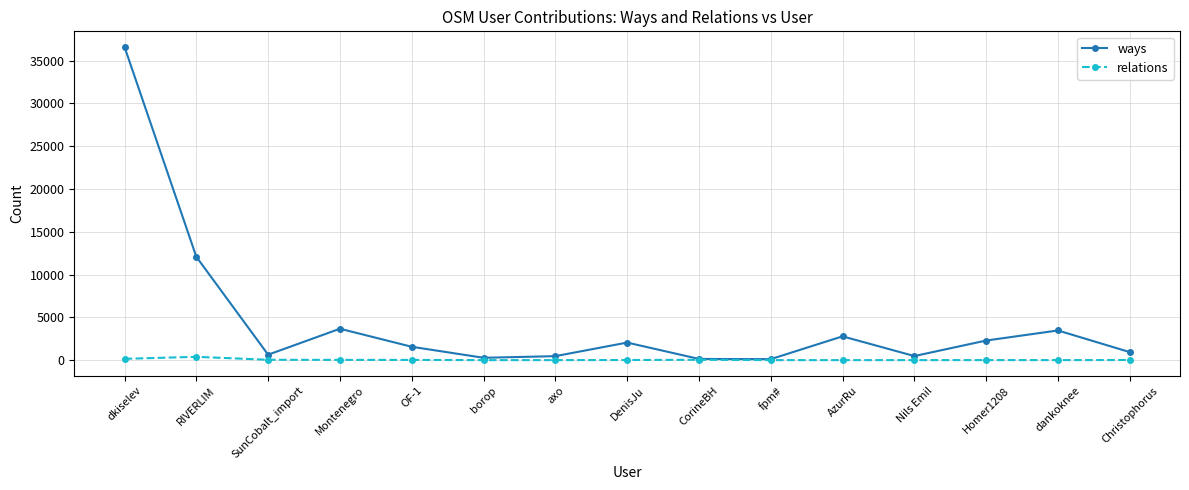

Count the number of categories in the chart.

15